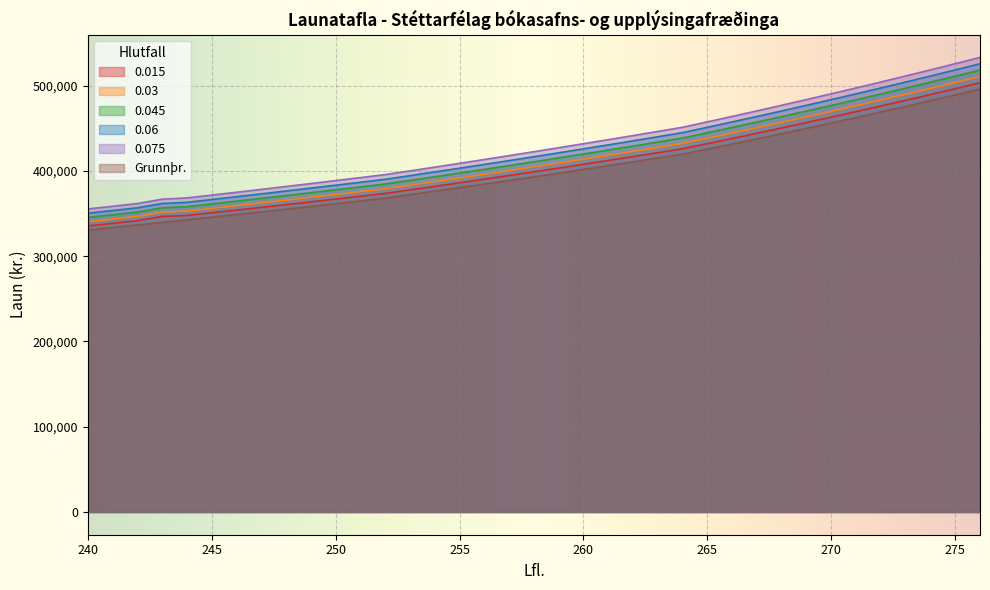

Which has a higher value, 259 or 242?

259